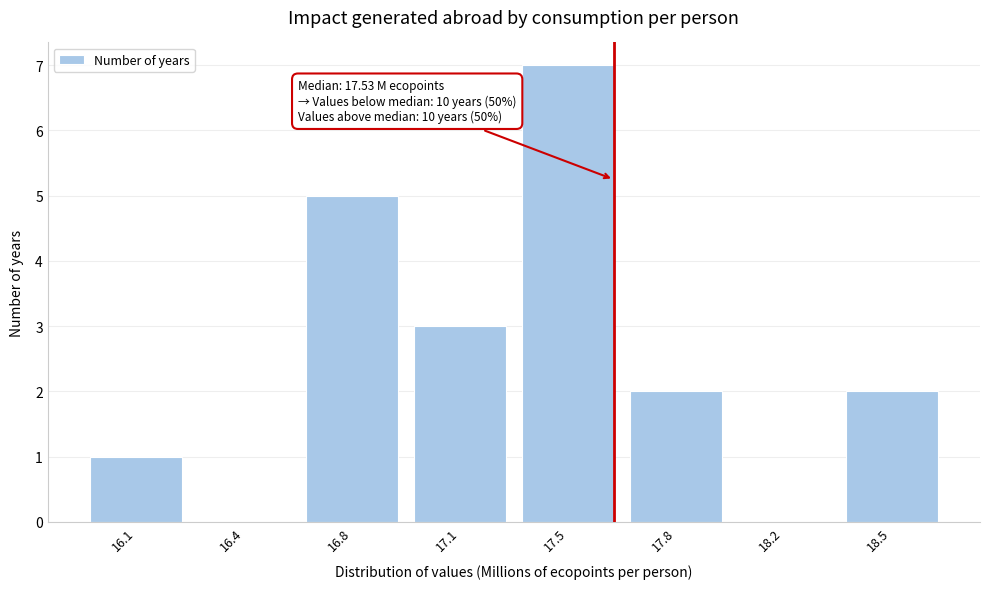

Reading right to left, transcribe all the data shown in this chart.

18.5=2	18.2=0	17.8=2	17.5=7	17.1=3	16.8=5	16.4=0	16.1=1